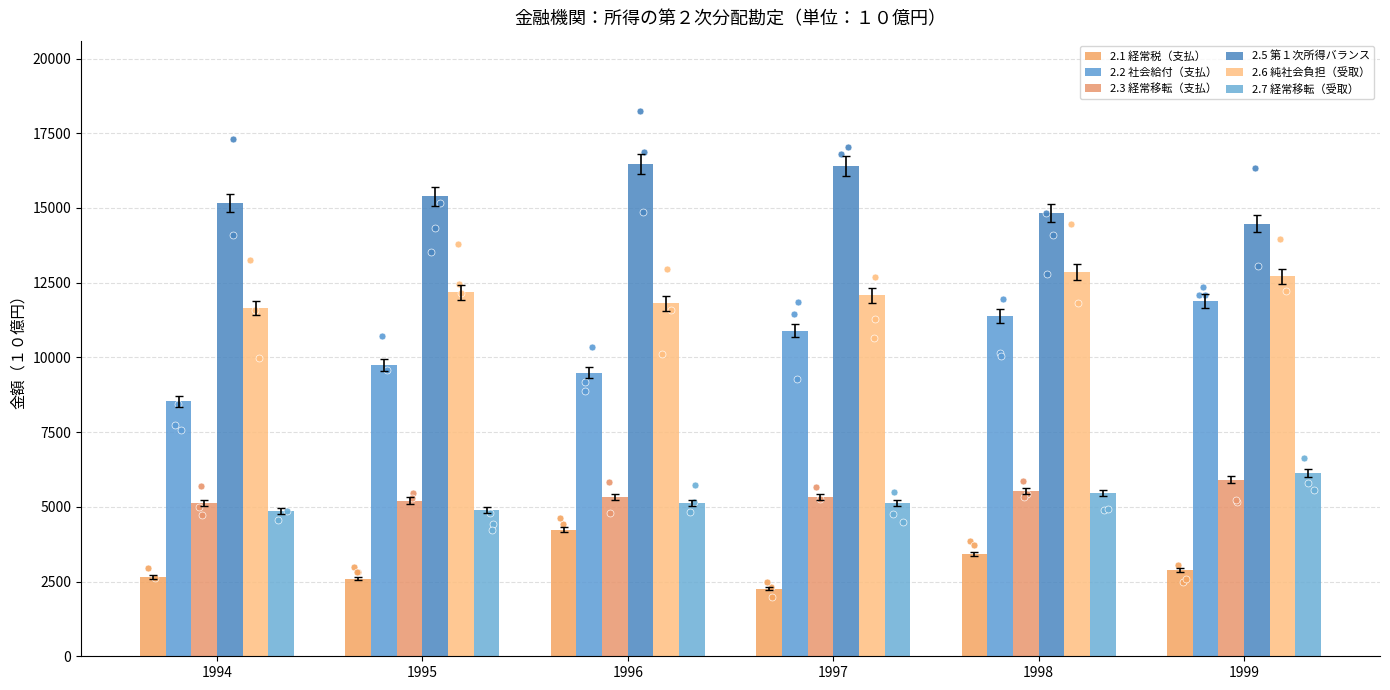

At which category is the sum across all series the highest?

1999